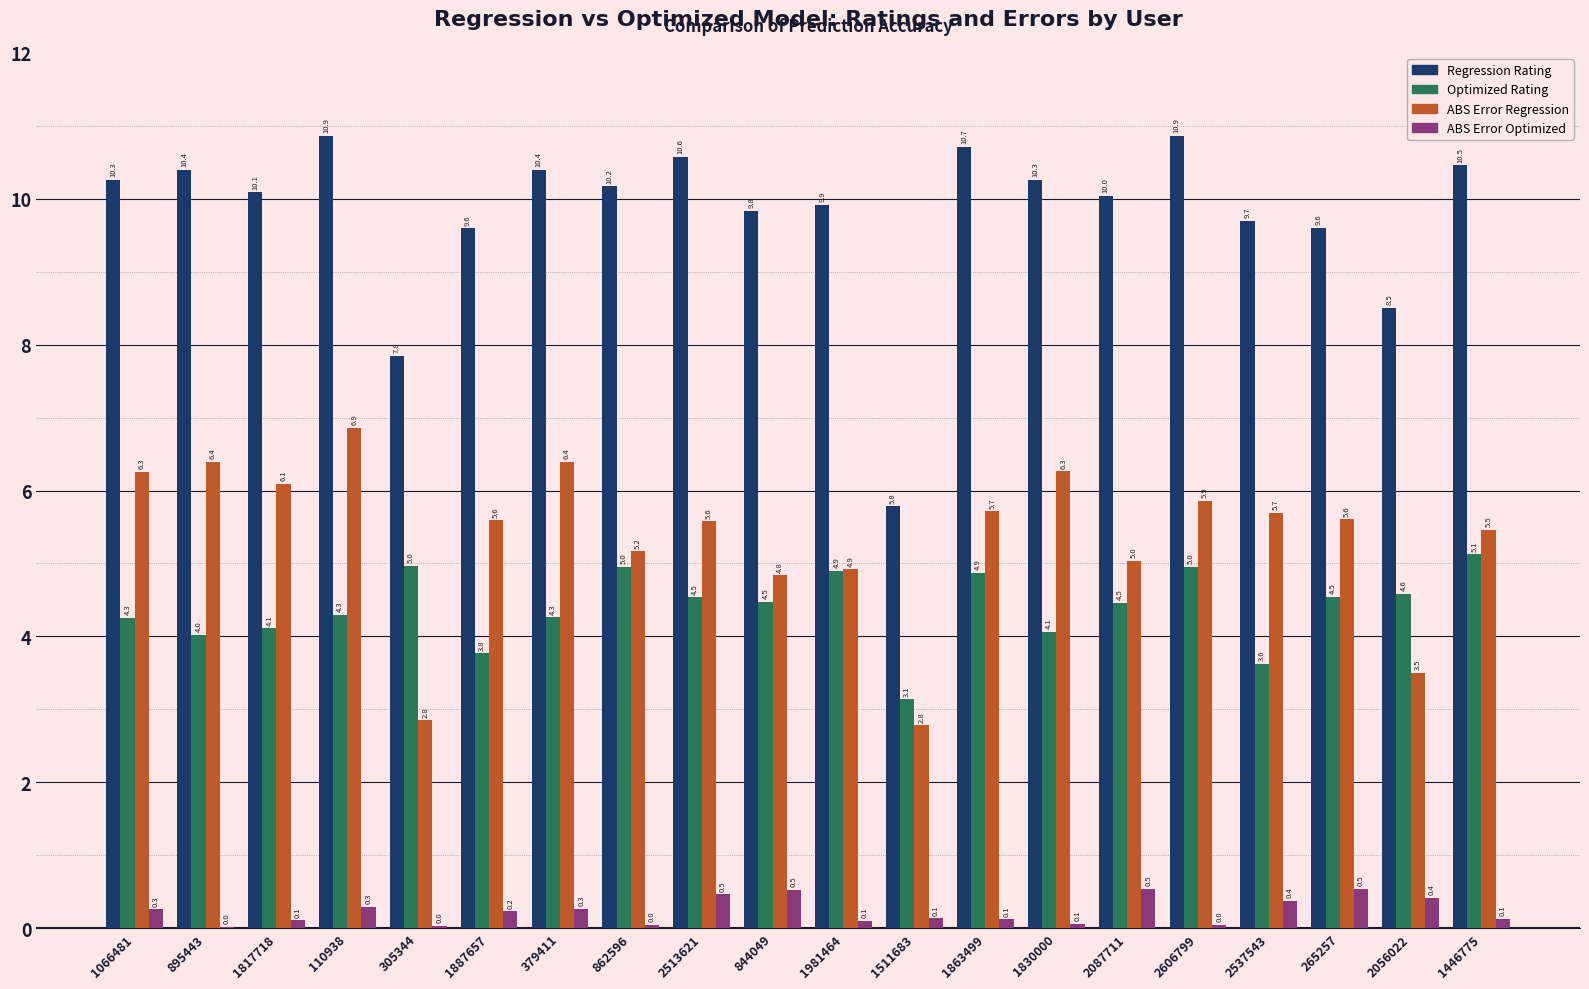

How many data points in Regression Rating are above 10?

12